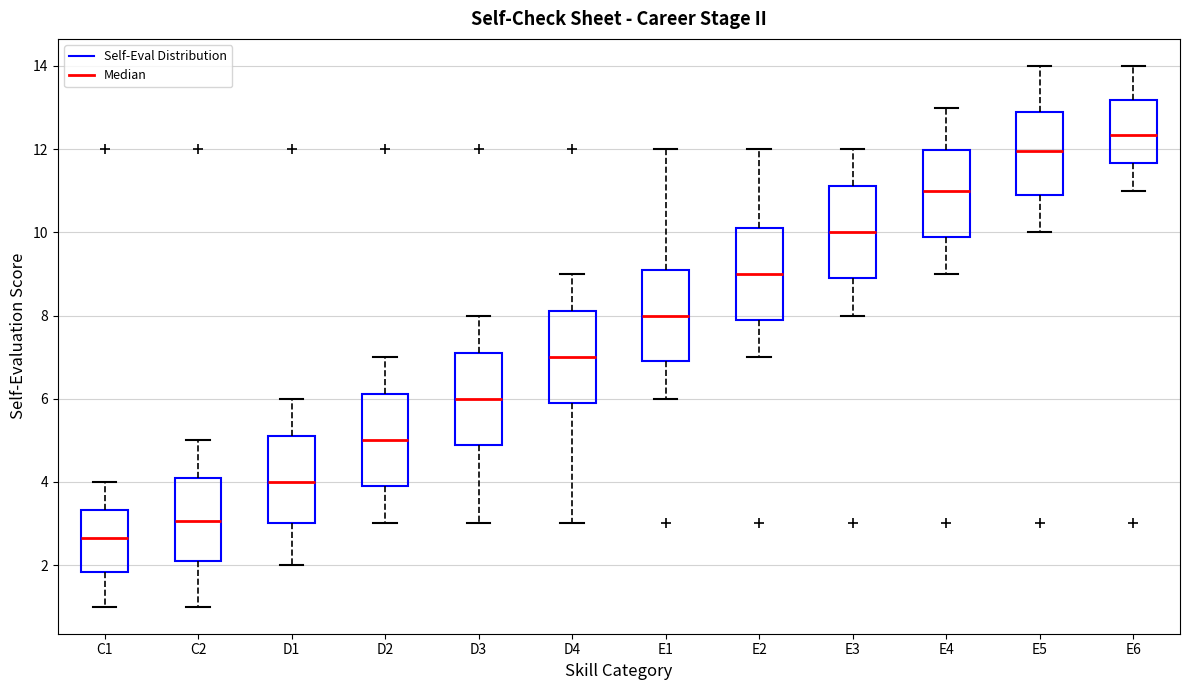

Where does the upper whisker of the box for D4 end on the y-axis? The values are not printed on the chart, so give them approximately, as read against the axis.

9.0